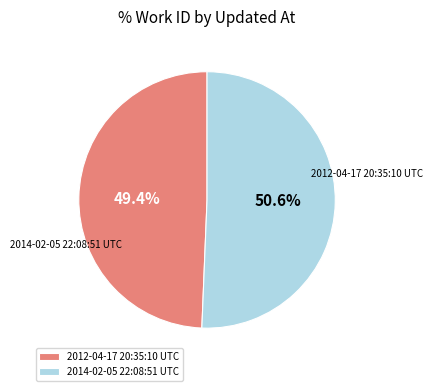

Do 2014-02-05 22:08:51 UTC and 2012-04-17 20:35:10 UTC together represent more than half of the pie?

Yes